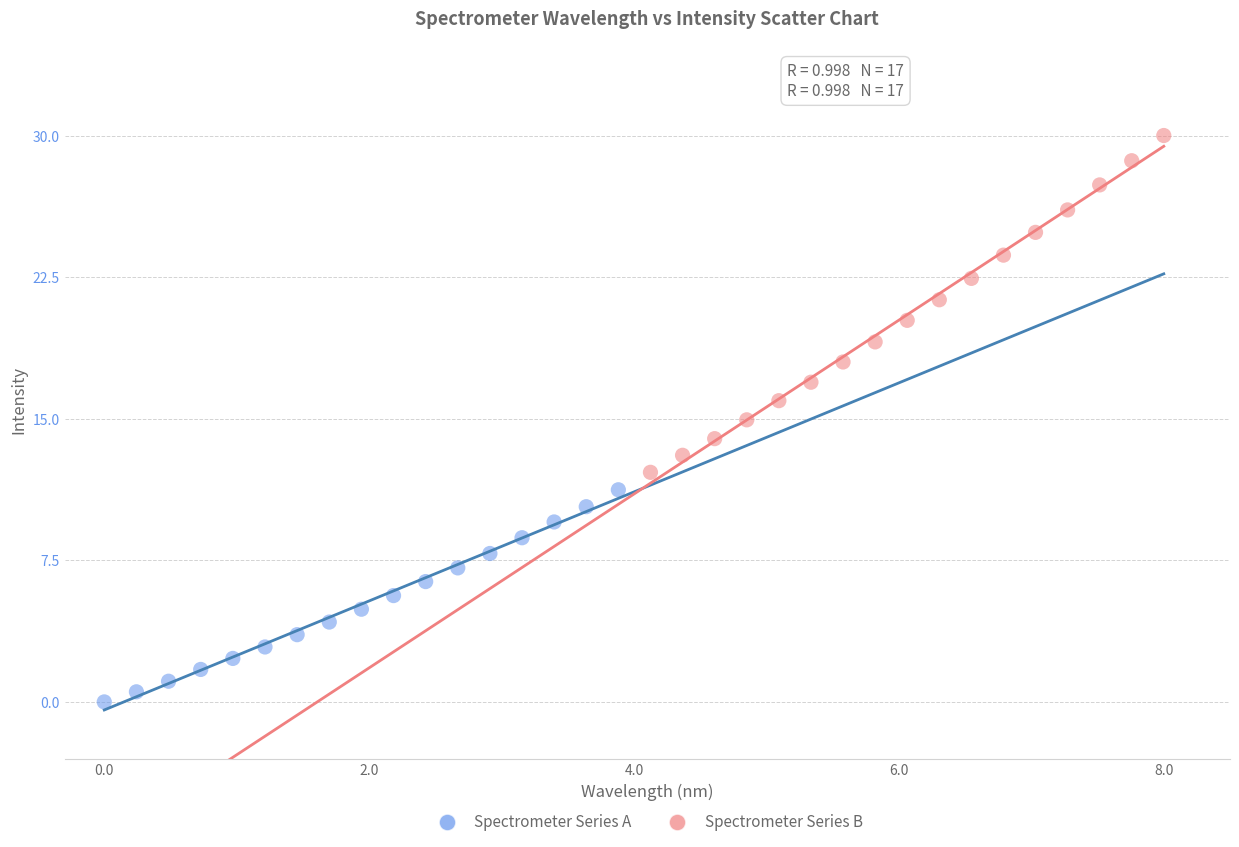

Which series contains the lowest Y value?

Spectrometer Series A